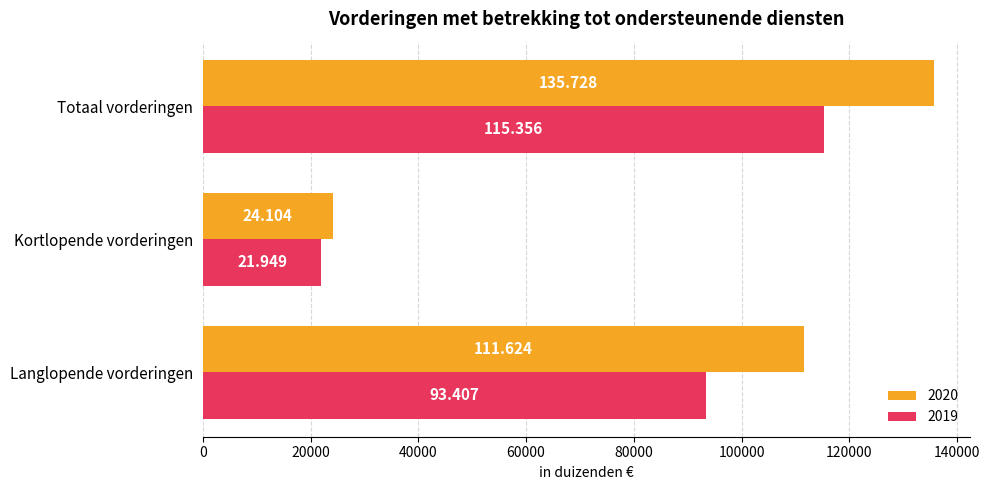

List the series in order of their overall mean, highest first.

2020, 2019